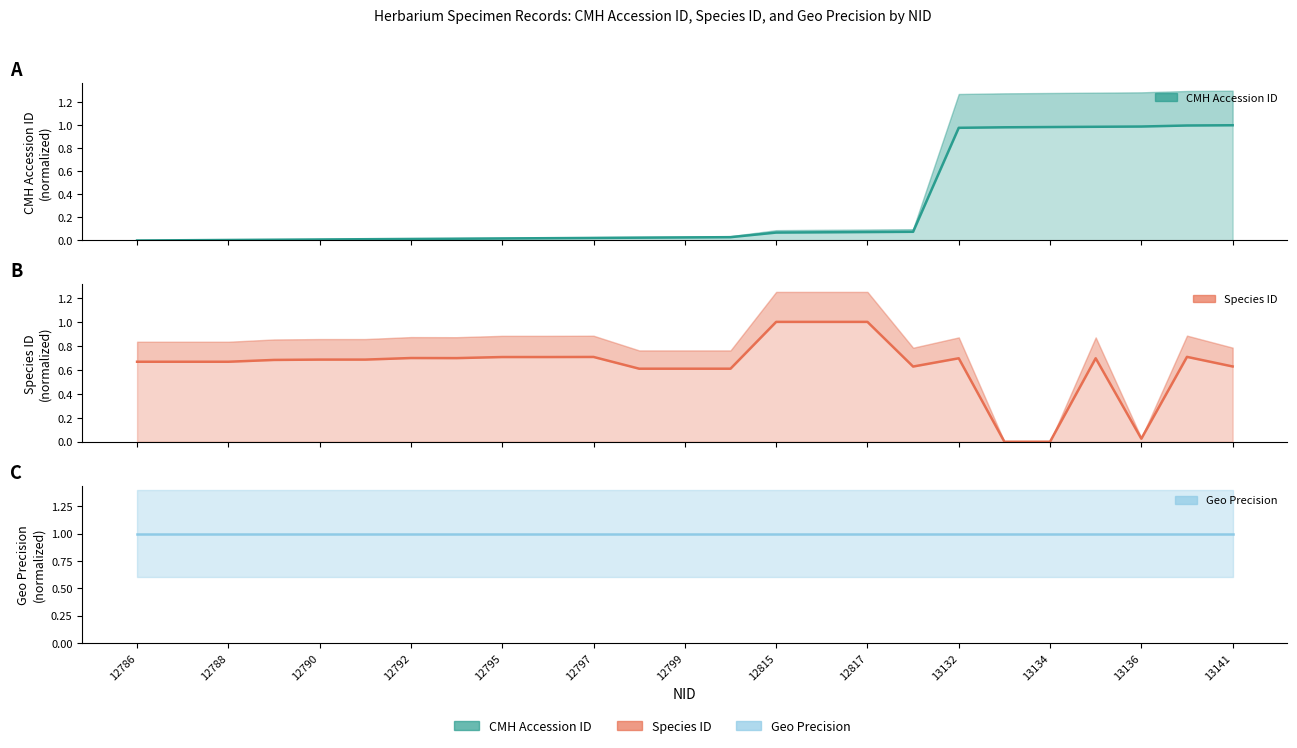

At which label does CMH Accession ID reach its peak?

13141